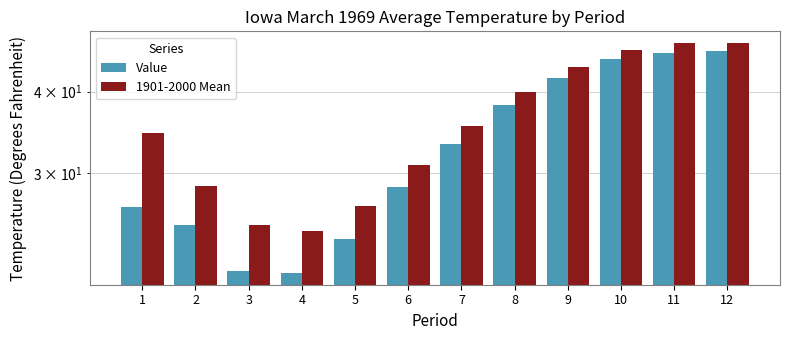

At which label does Value first exceed 33?

7